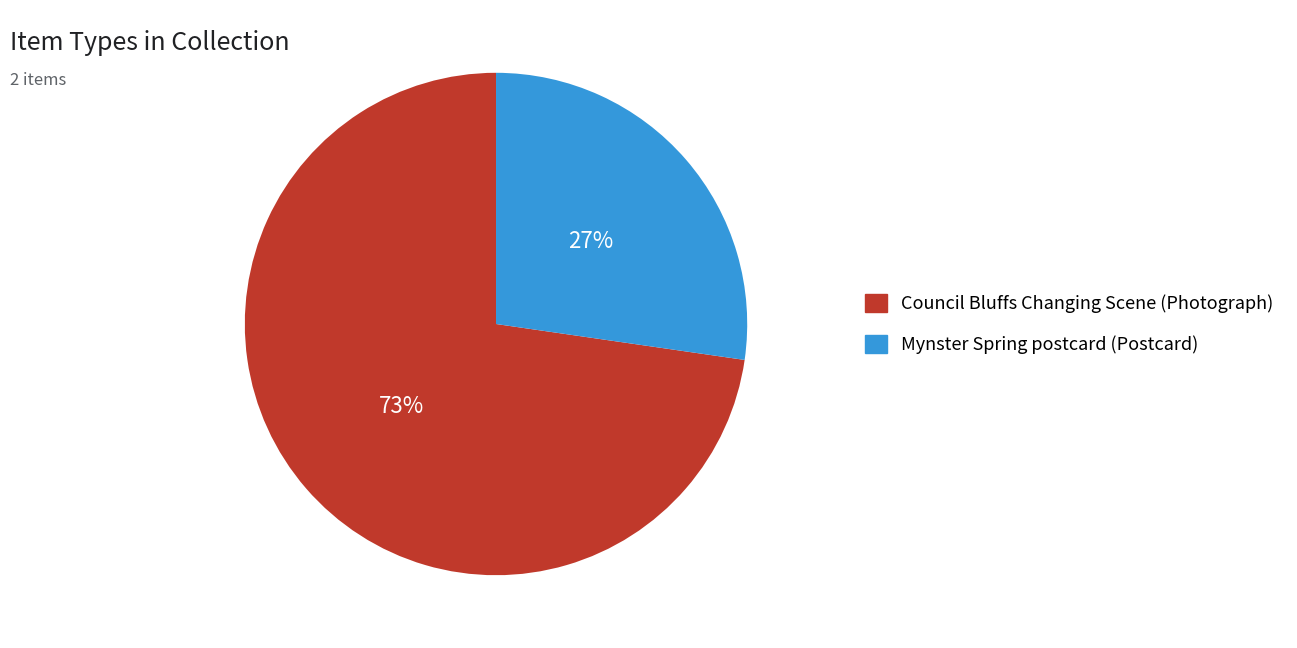

Which category has the smallest portion of the pie?

Mynster Spring postcard (Postcard)